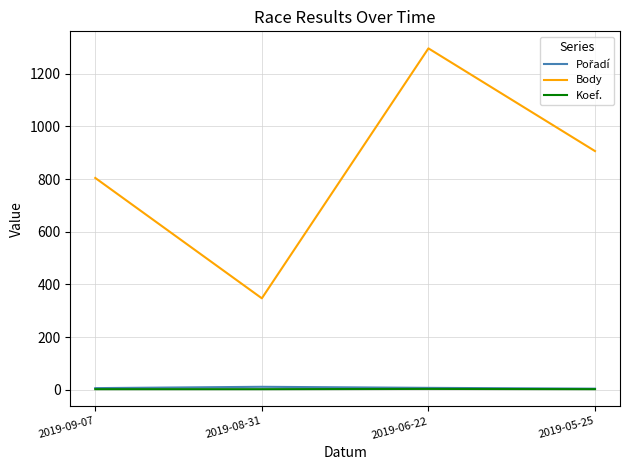

True or false: Body and Koef. intersect in this chart.

False